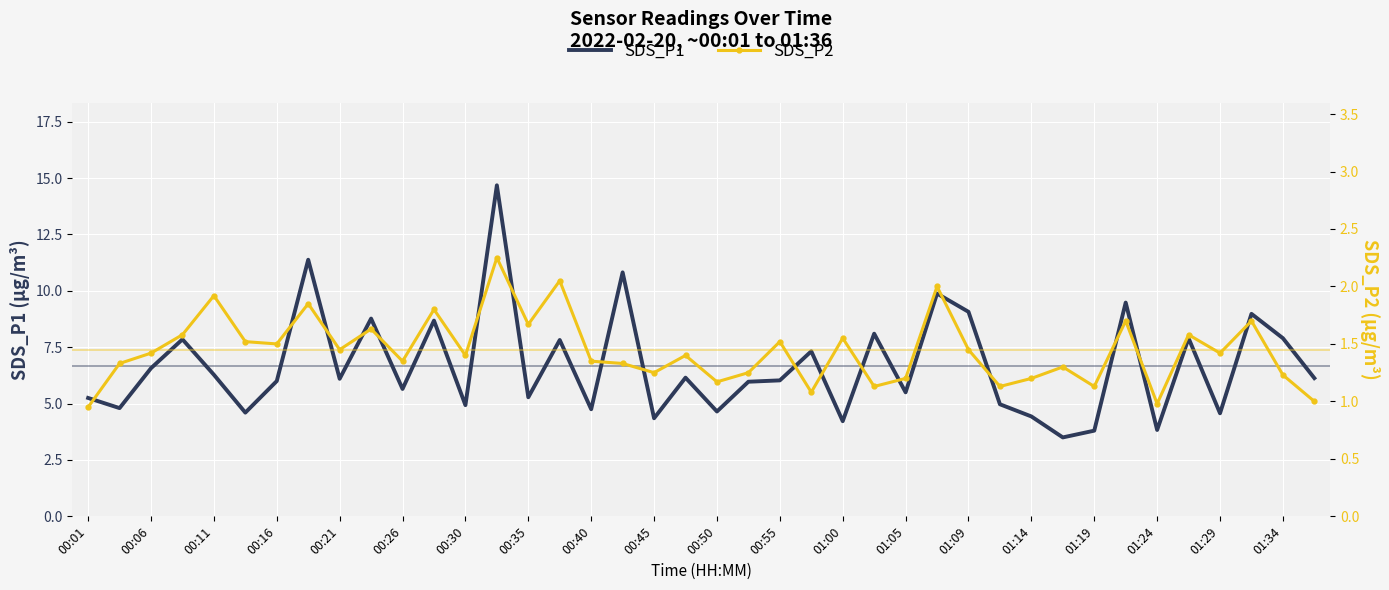

What is the maximum value for SDS_P1?

14.7